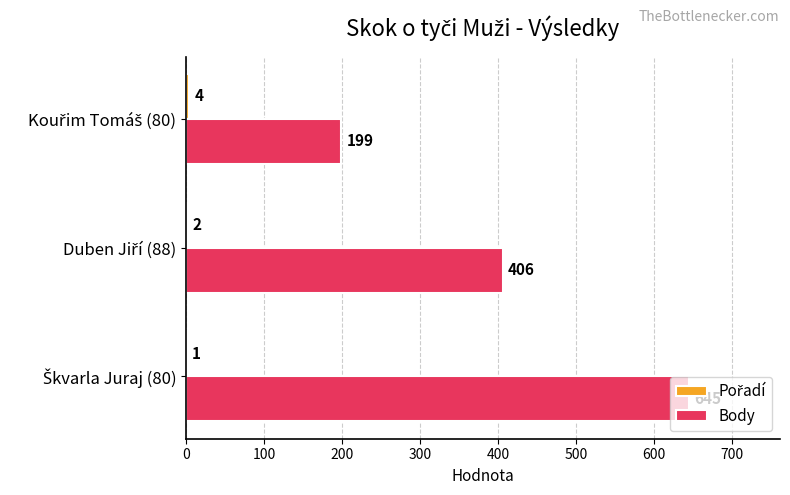

Which series has the largest total across all categories?

Body